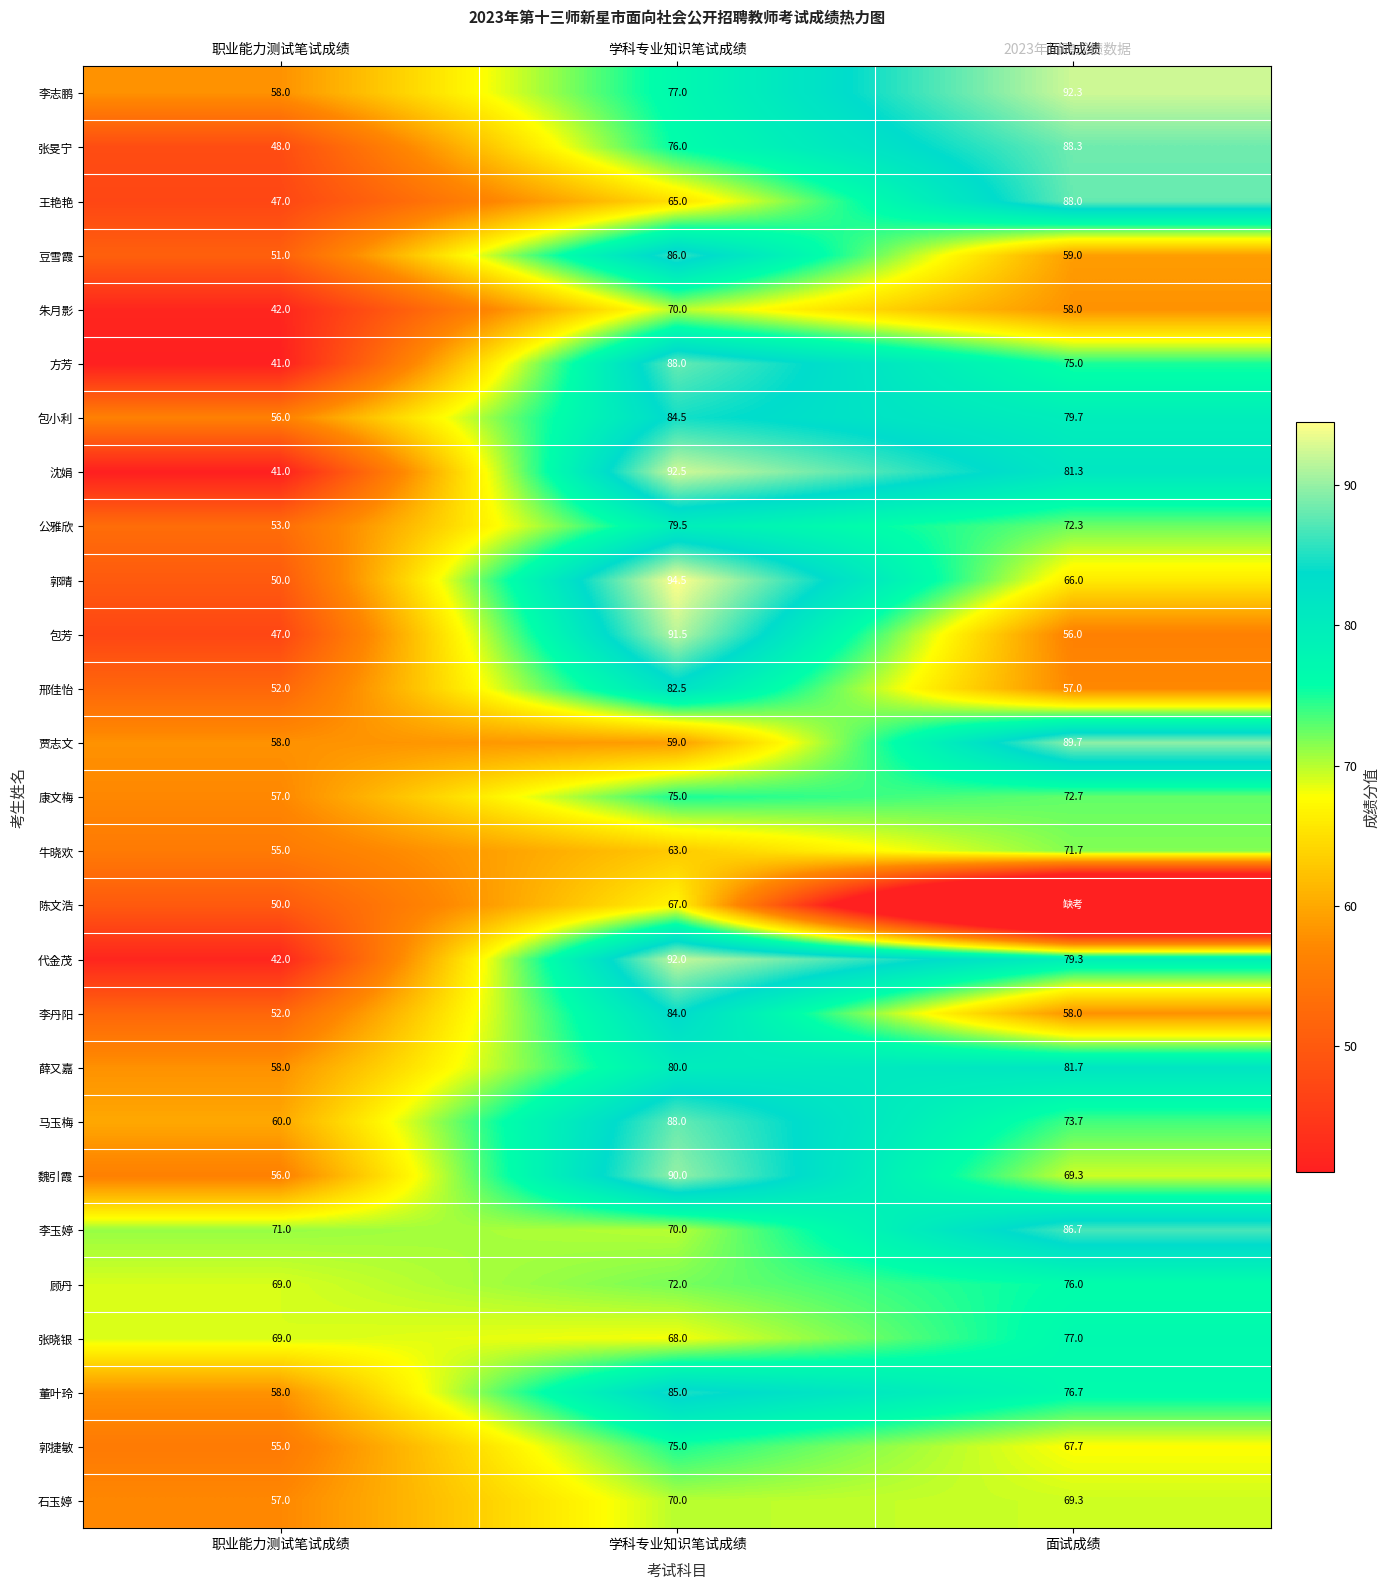

What is the difference between the second highest and minimum values in the 贾志文 series?

1.0